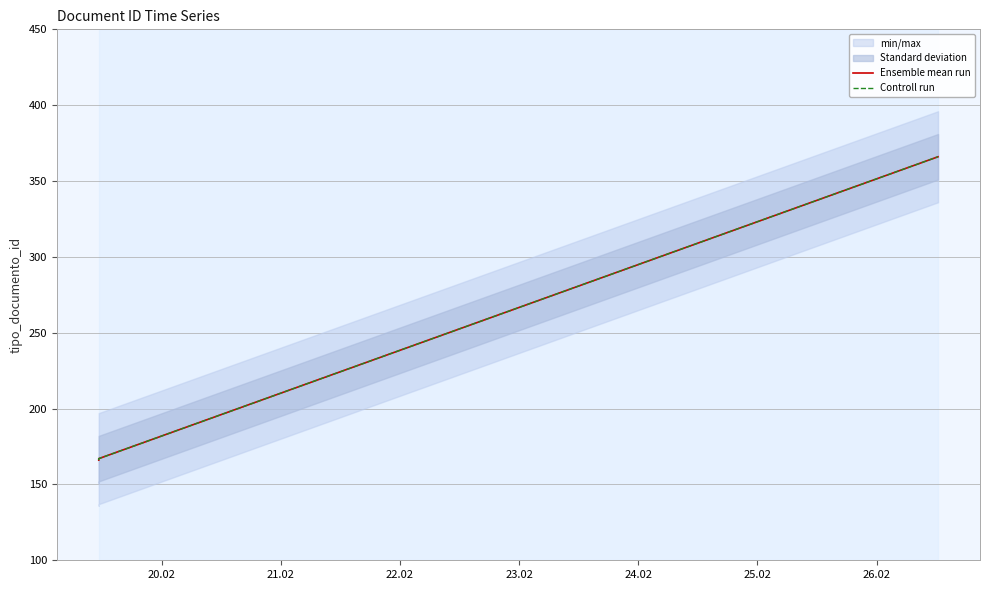

Which series has the largest total across all categories?

Ensemble mean run